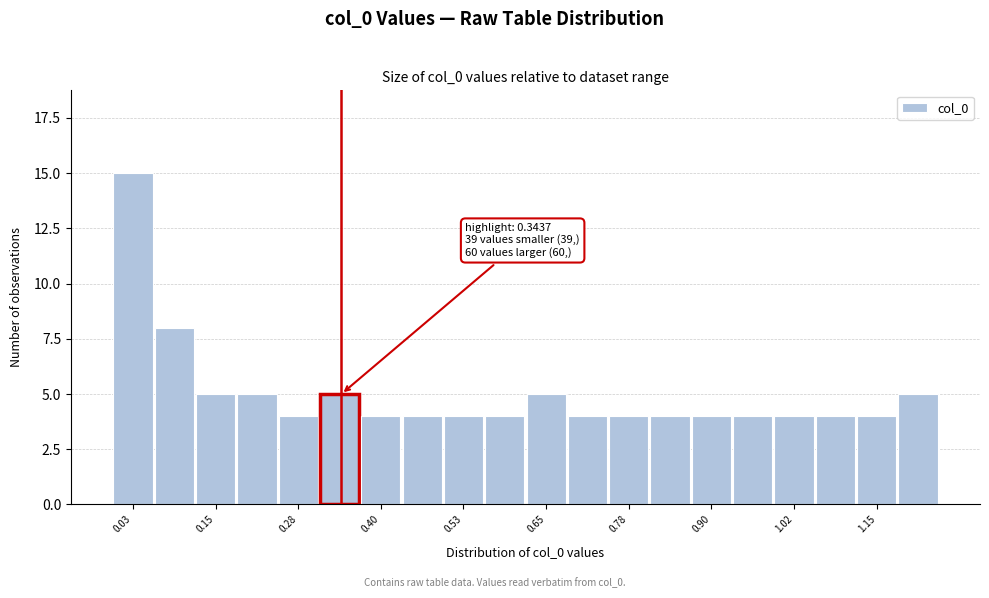

Read against the x-axis, roughly where is the centre of the tallest bar?

0.04